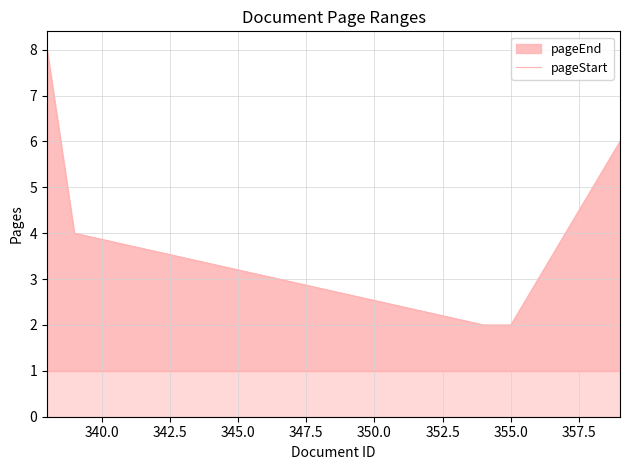

How many data points in pageEnd line are less than 4?

2